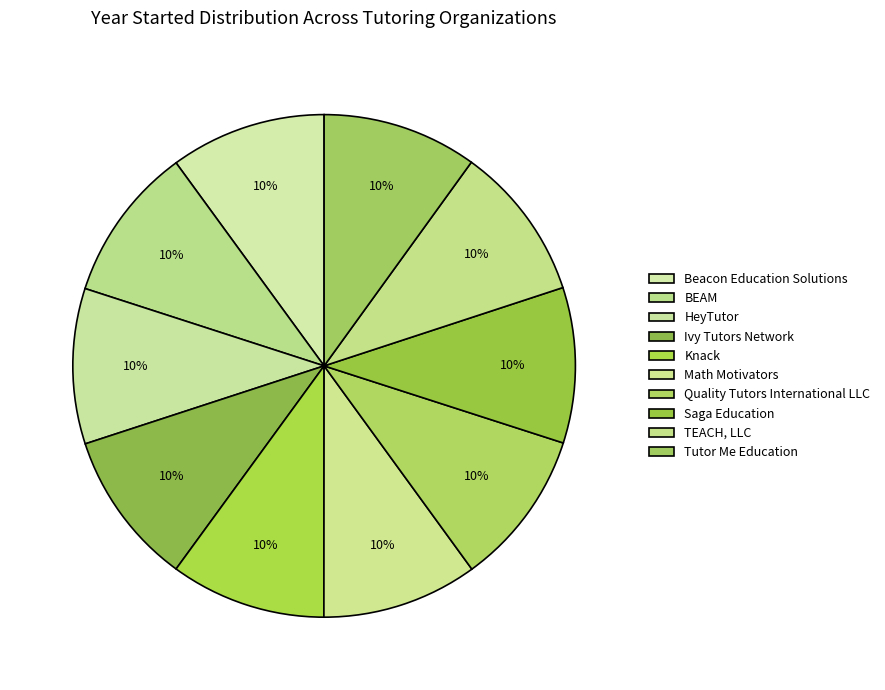

To the nearest percent, what portion does BEAM represent?

10%